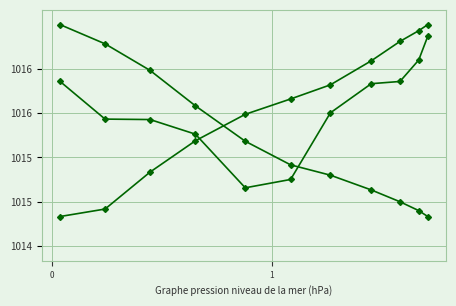

Does the chart have visible grid lines?

Yes